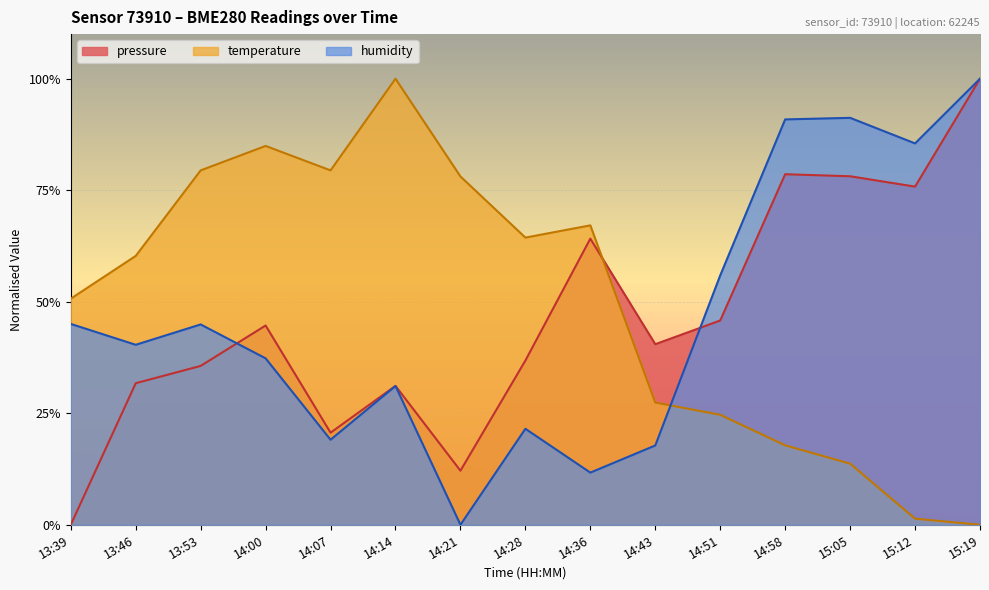

How many data points in temperature are less than 60?

7